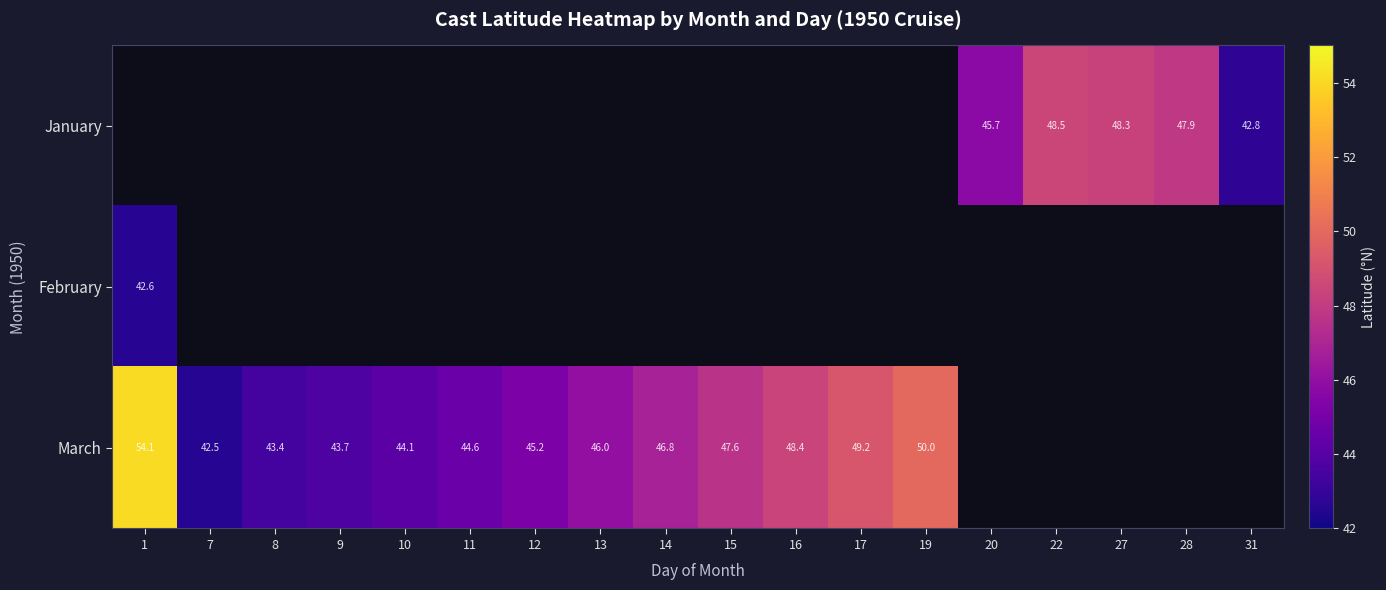

Is the value of March at 14 greater than the value of January at 11?

No